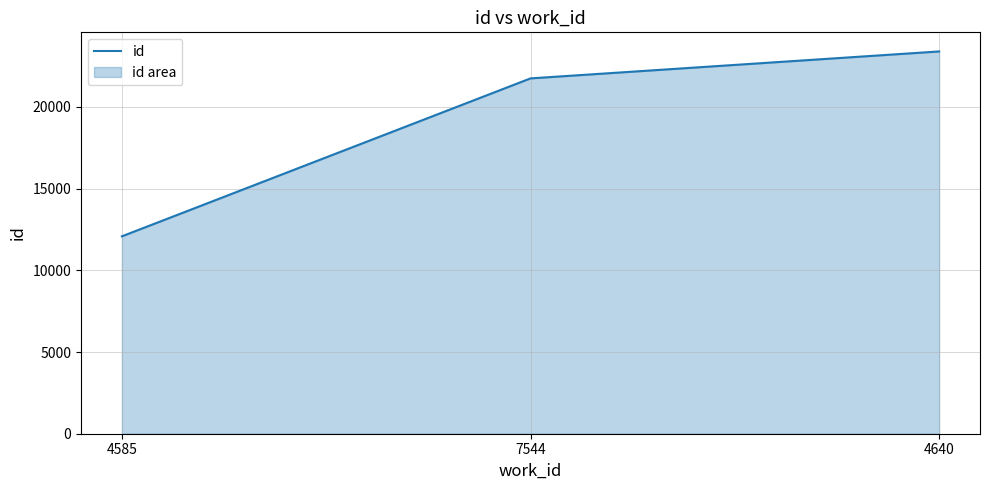

Which label corresponds to the largest value in the chart?

4640